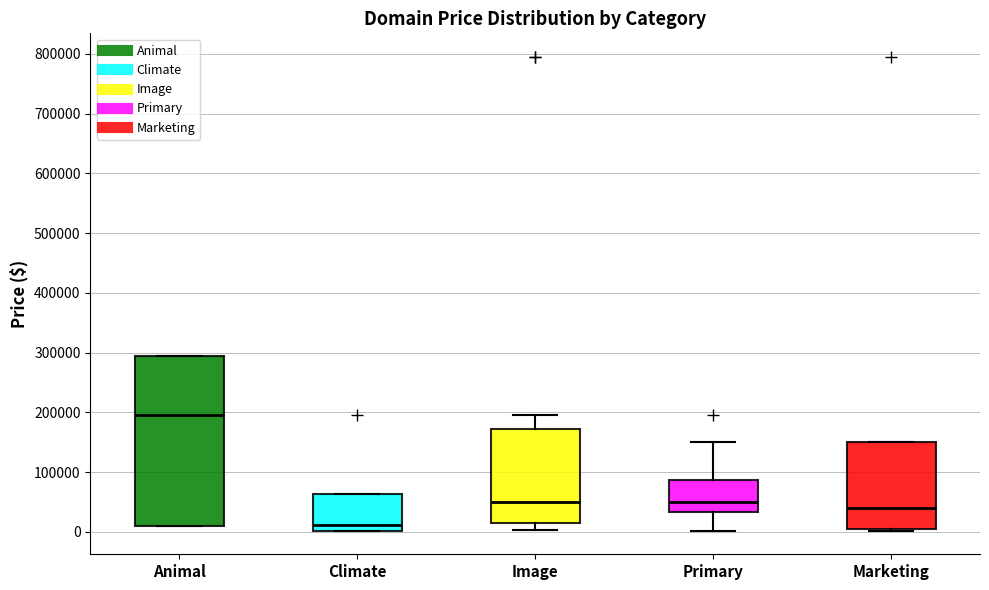

Reading left to right, read every box against the y-axis: the position of its median line, the range the box covers, and the ends of its whiskers. The values are not printed on the chart, so give them approximately, as read against the axis.

Animal: median 190000, box 10000 to 290000, whiskers 10000 to 290000
Climate: median 10000, box 0 to 60000, whiskers 0 to 60000
Image: median 50000, box 10000 to 170000, whiskers 0 to 190000
Primary: median 50000, box 30000 to 90000, whiskers 0 to 150000
Marketing: median 40000, box 0 to 150000, whiskers 0 to 150000